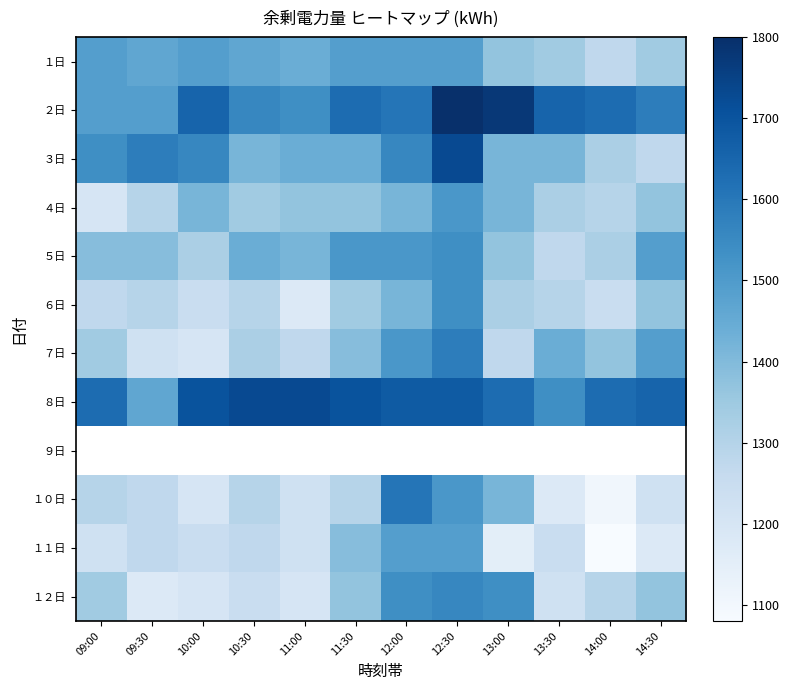

Which series has the largest range (max minus min)?

１０日